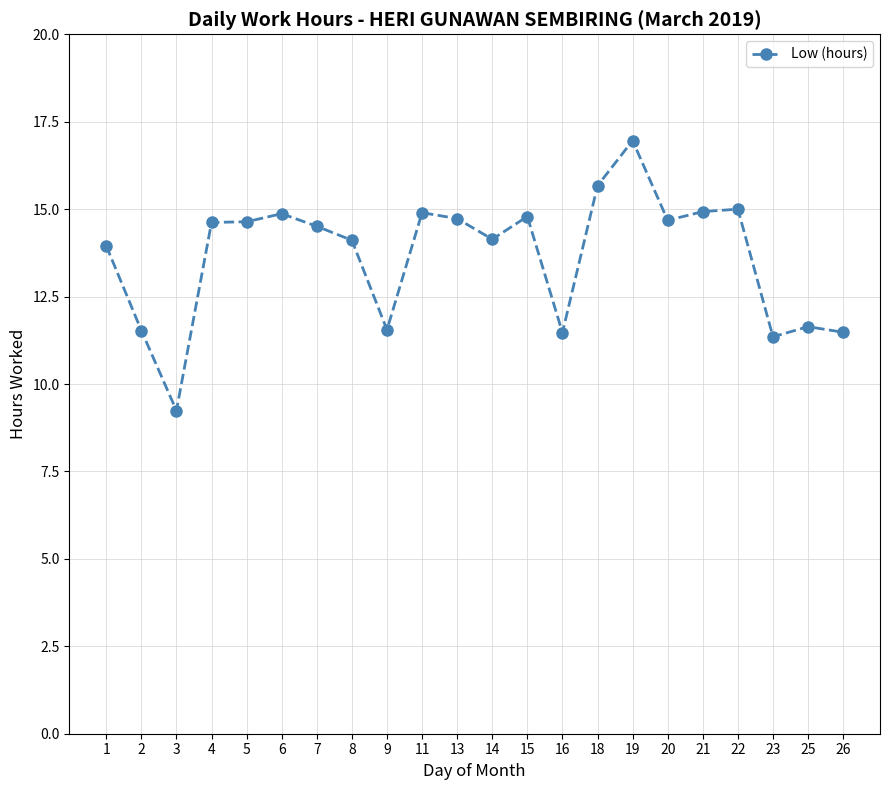

True or false: there are more than 2 points higher than both neighbors.

True